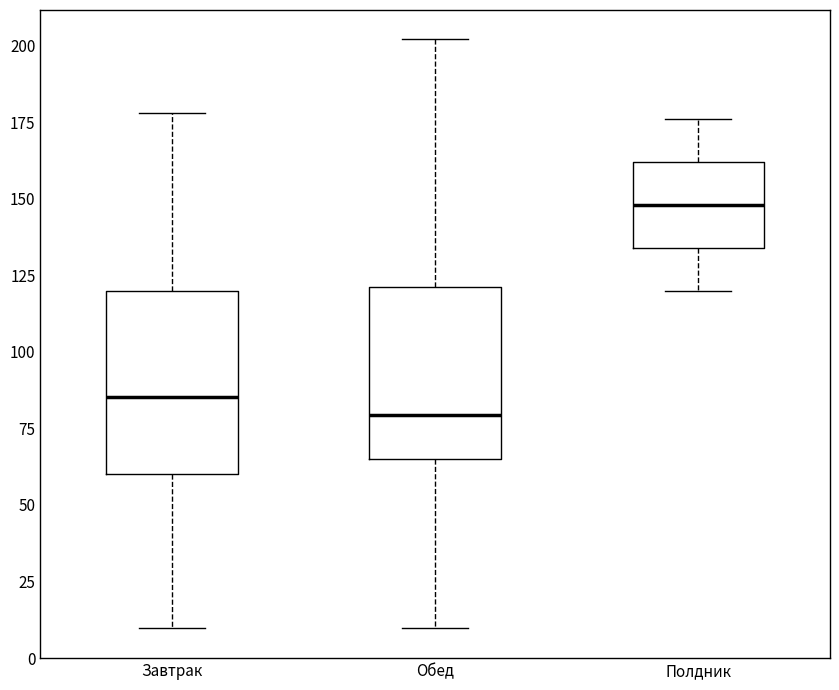

Where does the median line of the box for Завтрак sit on the y-axis? The values are not printed on the chart, so give them approximately, as read against the axis.

85